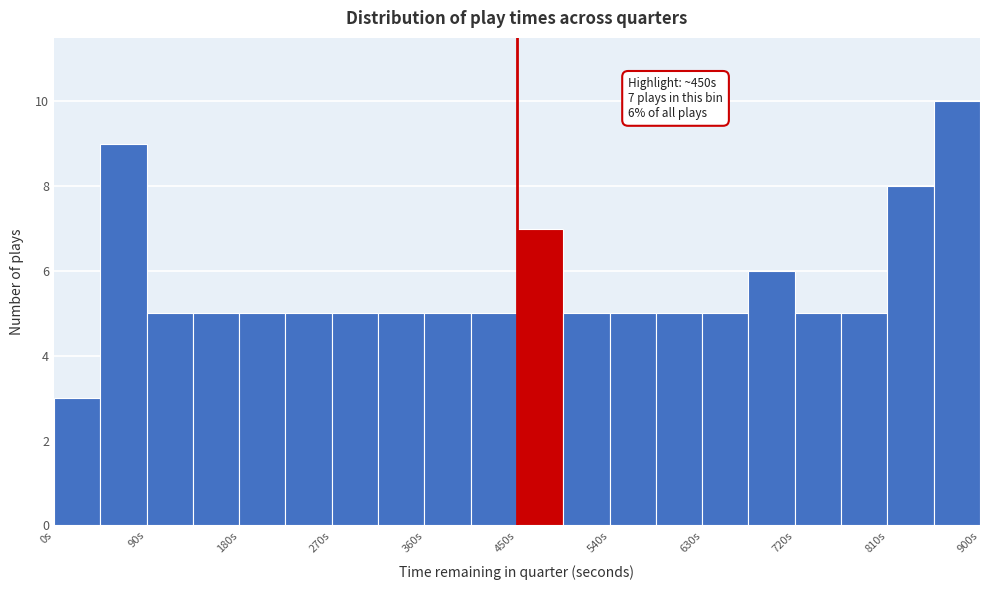

Which range on the x-axis has the tallest bar?

855 to 900